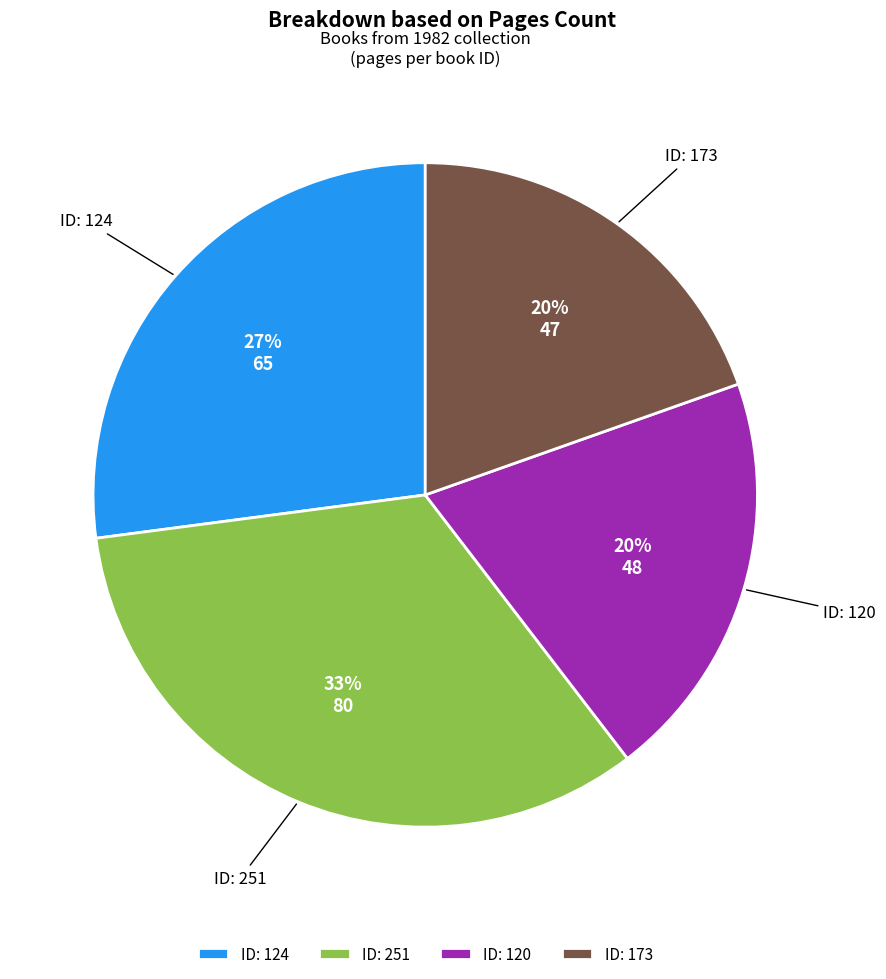

To the nearest percent, what is the average slice percentage?

25%